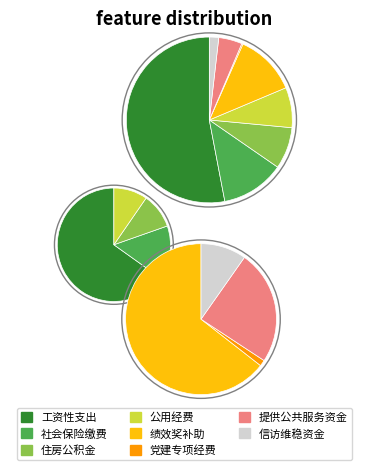

What is the change in value from 工资性支出 to 社会保险缴费?

-335.1